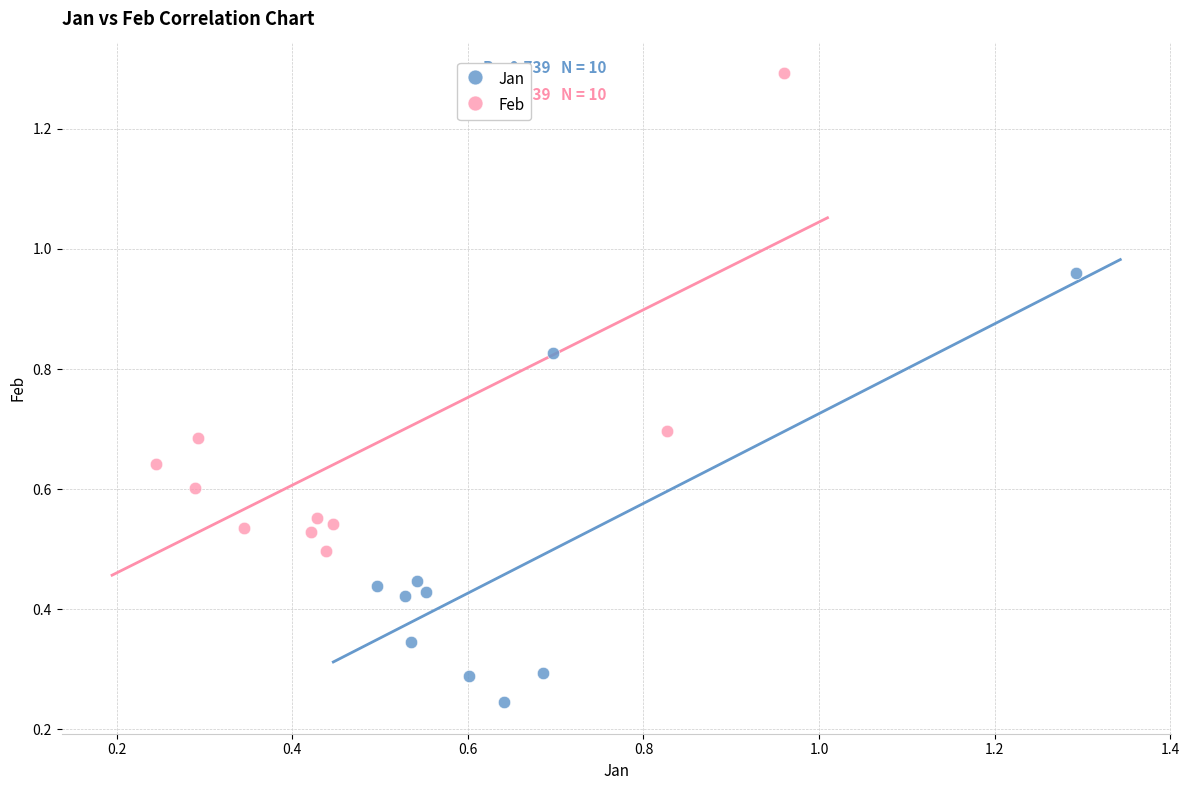

What are all the series names shown in the legend?

Jan, Feb